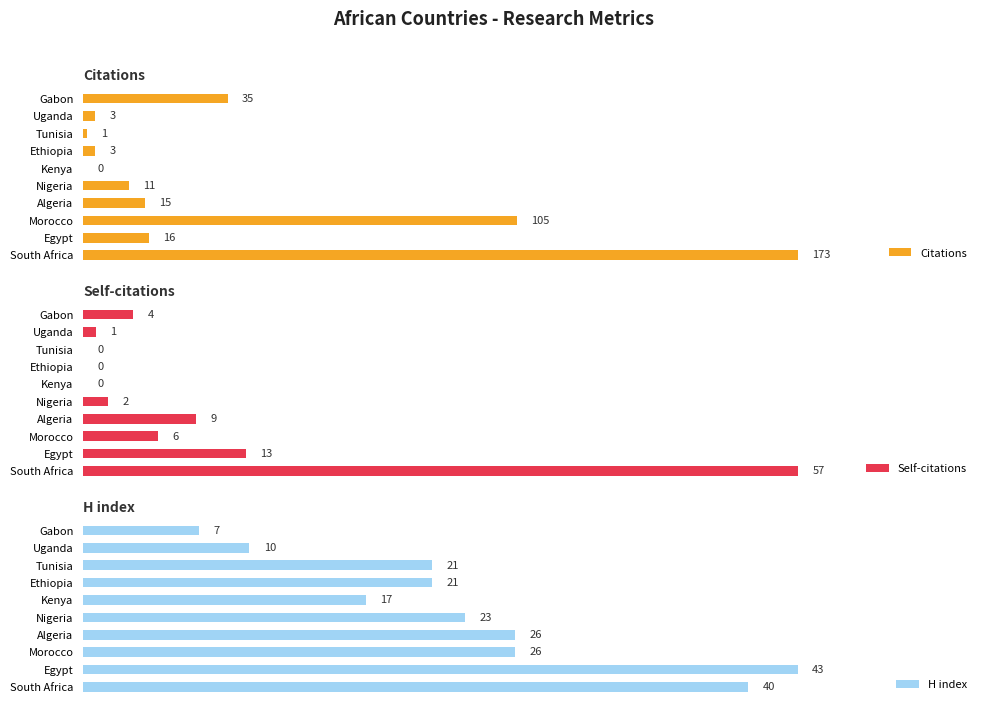

At which label is Citations closest to 86?

Morocco